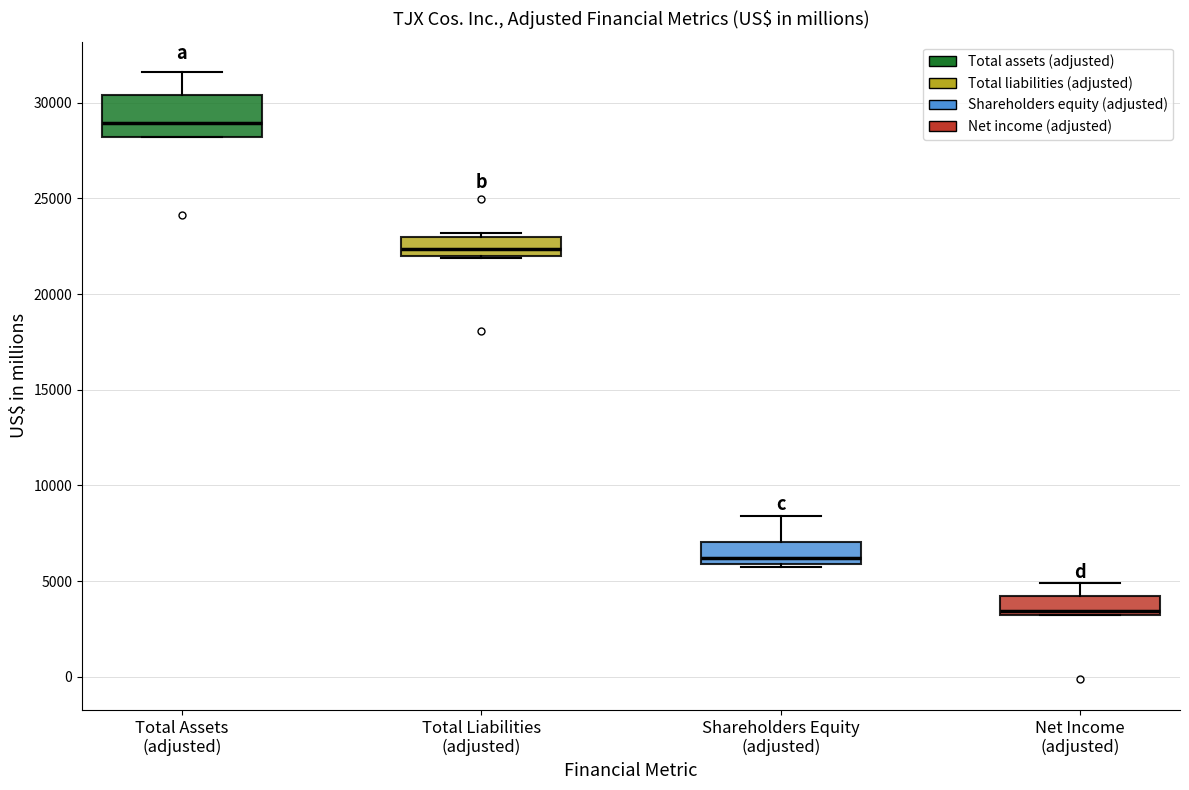

Which box's median line is the highest?

Total Assets (adjusted)